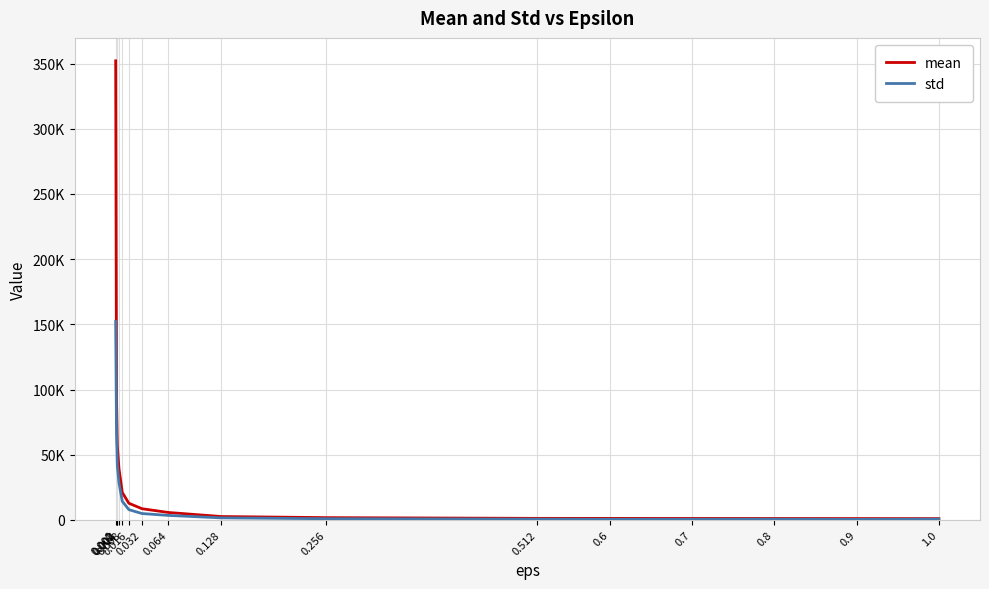

Does the chart have visible grid lines?

Yes